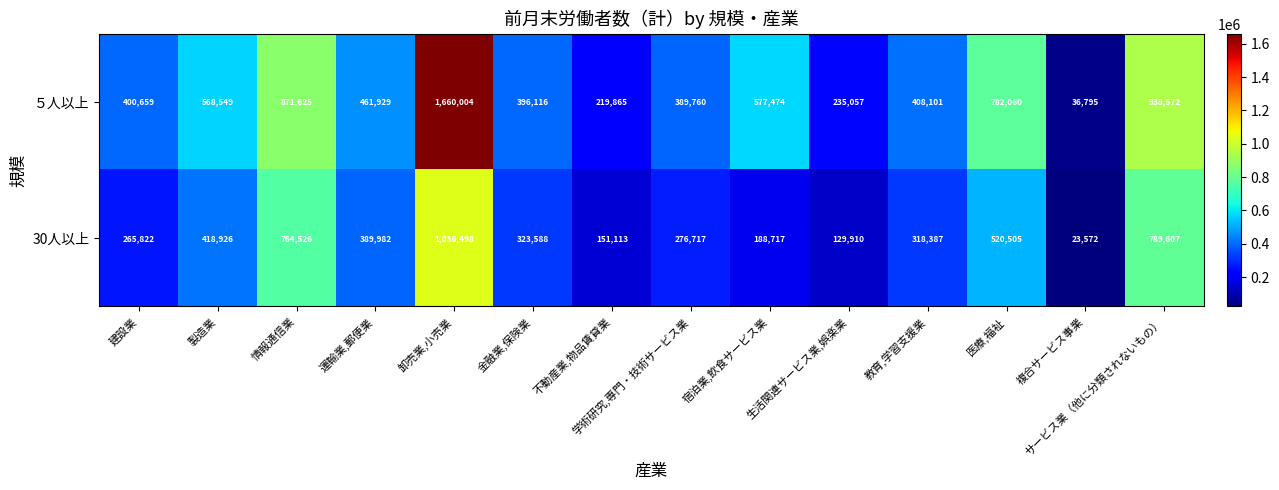

Rank the series by their average value, from highest to lowest.

５人以上, 30人以上